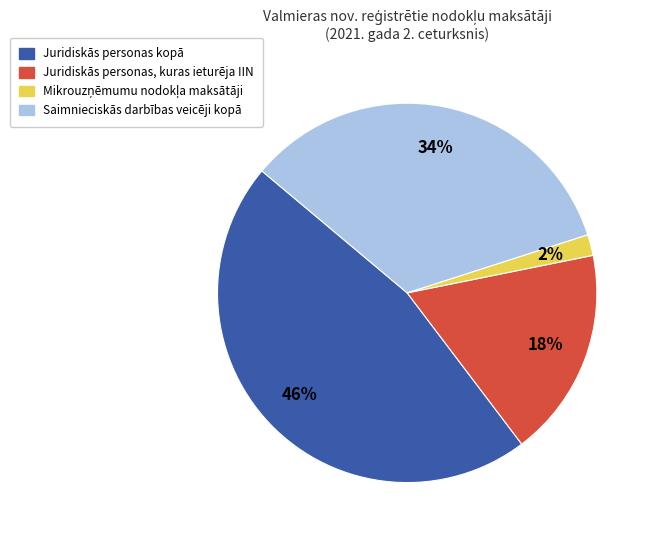

Does any single category account for the majority?

No